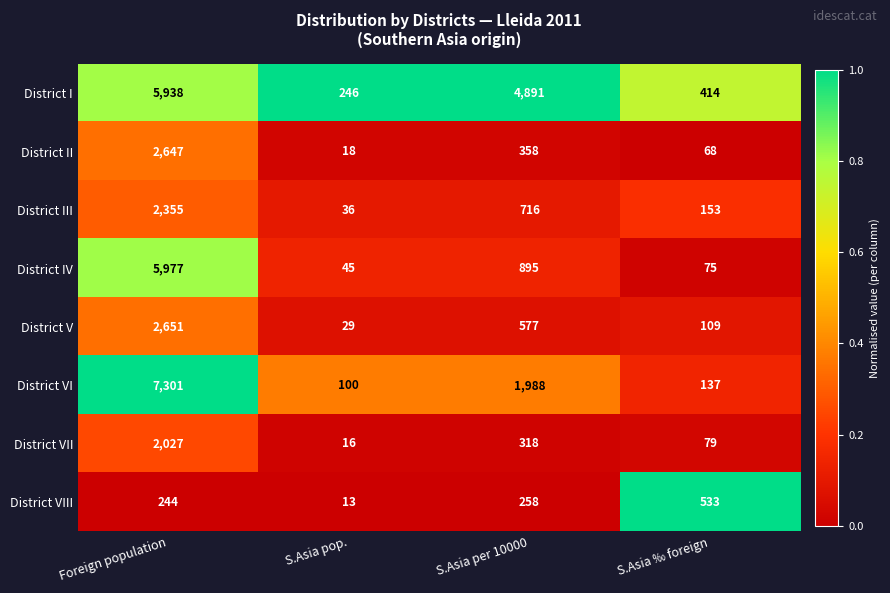

Is the value of District I at Foreign population greater than the value of District III at S.Asia ‰ foreign?

Yes